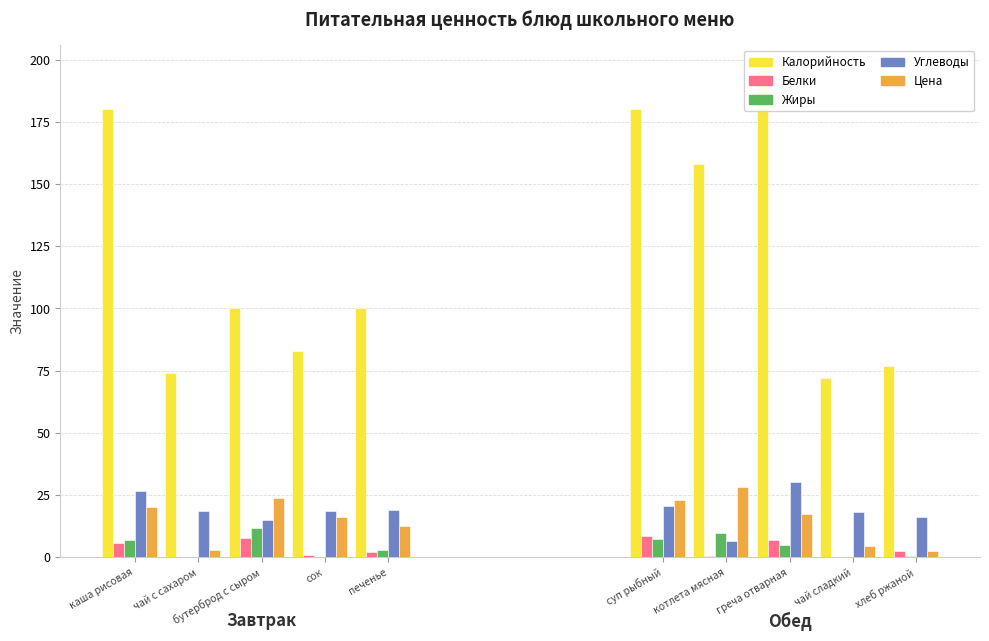

What is the difference between the Калорийность values at греча отварная and чай с сахаром?

122.0